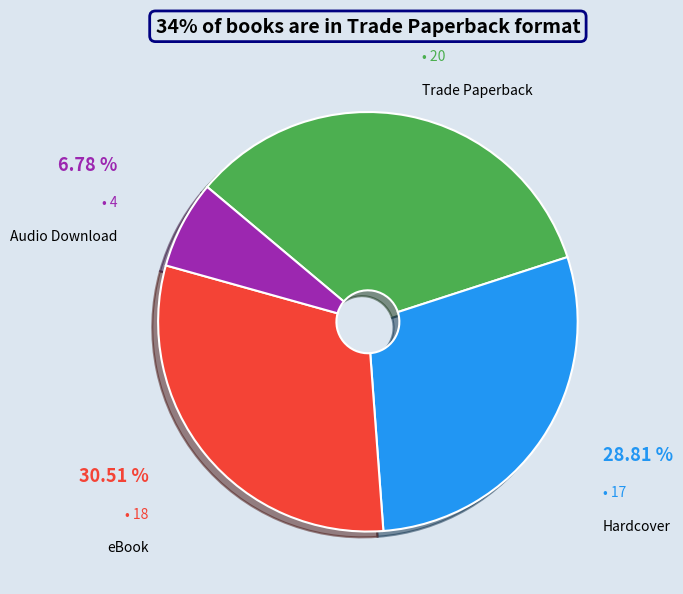

Is there any slice that represents more than half of the pie?

No